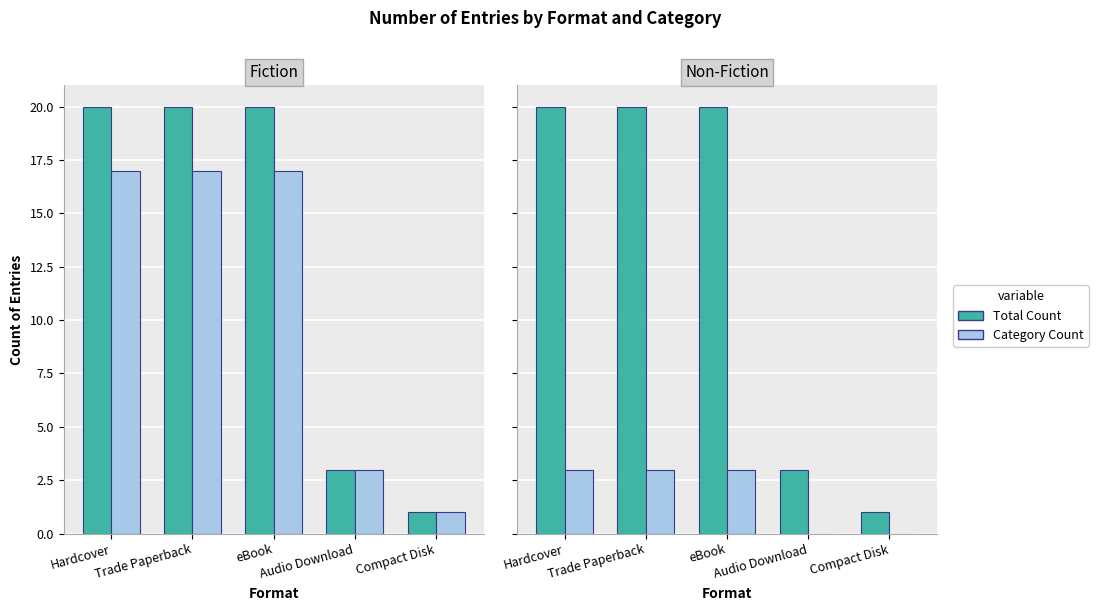

Which series changed the most between Trade Paperback and Compact Disk?

Total Count